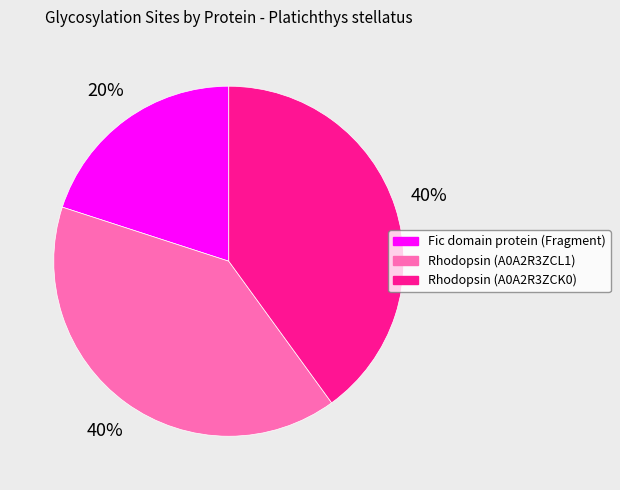

What is the ratio of the value at Rhodopsin (A0A2R3ZCL1) to the value at Rhodopsin (A0A2R3ZCK0)?

1.0